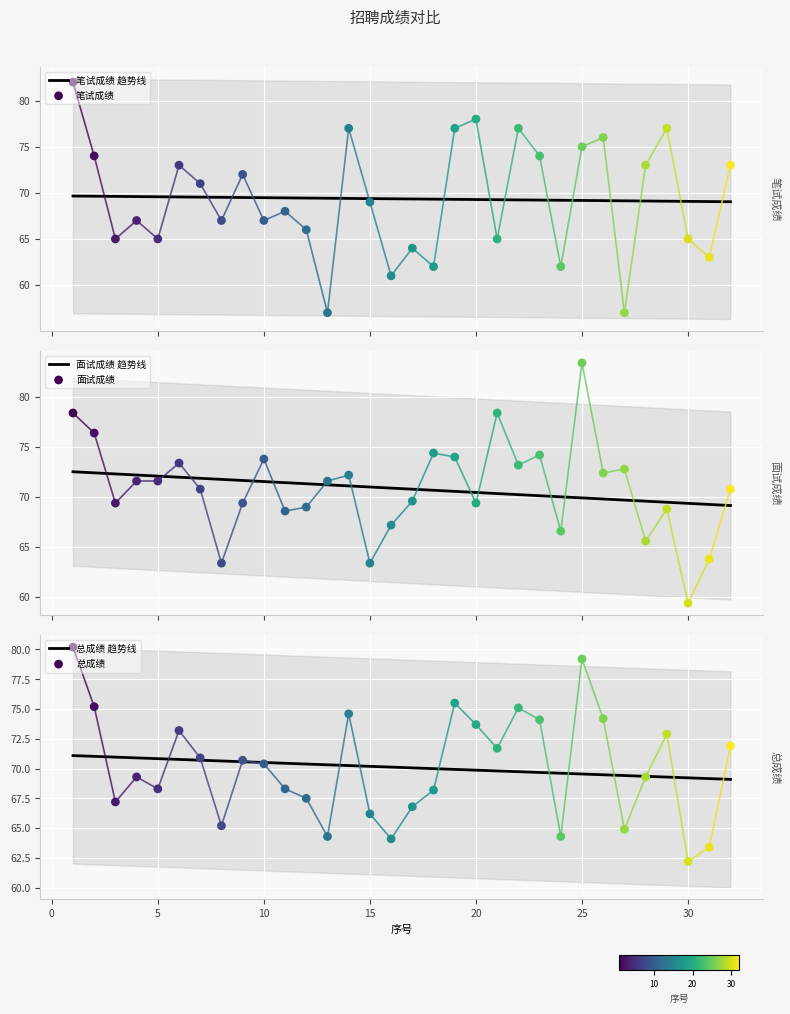

Which series has the largest total across all categories?

面试成绩